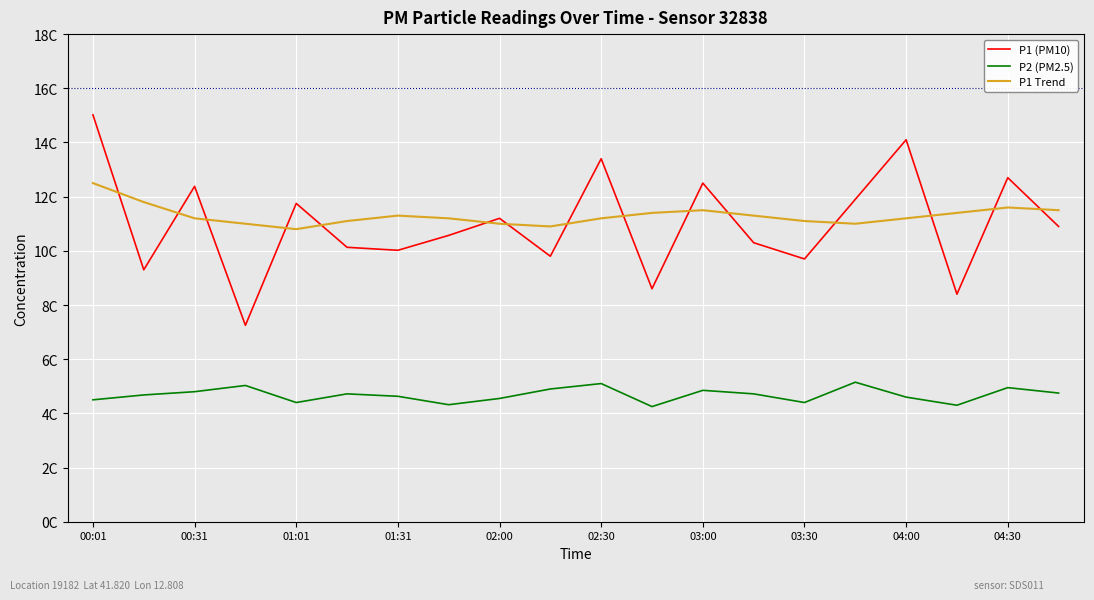

True or false: P2 (PM2.5) and P1 (PM10) cross at least once.

False